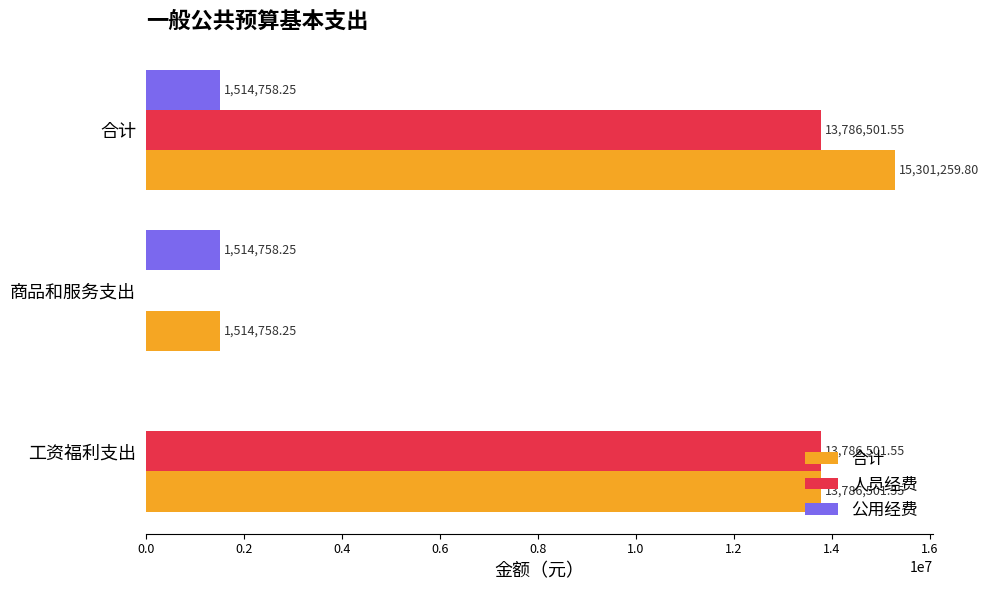

Between 工资福利支出 and 商品和服务支出, which series saw the biggest shift?

人员经费